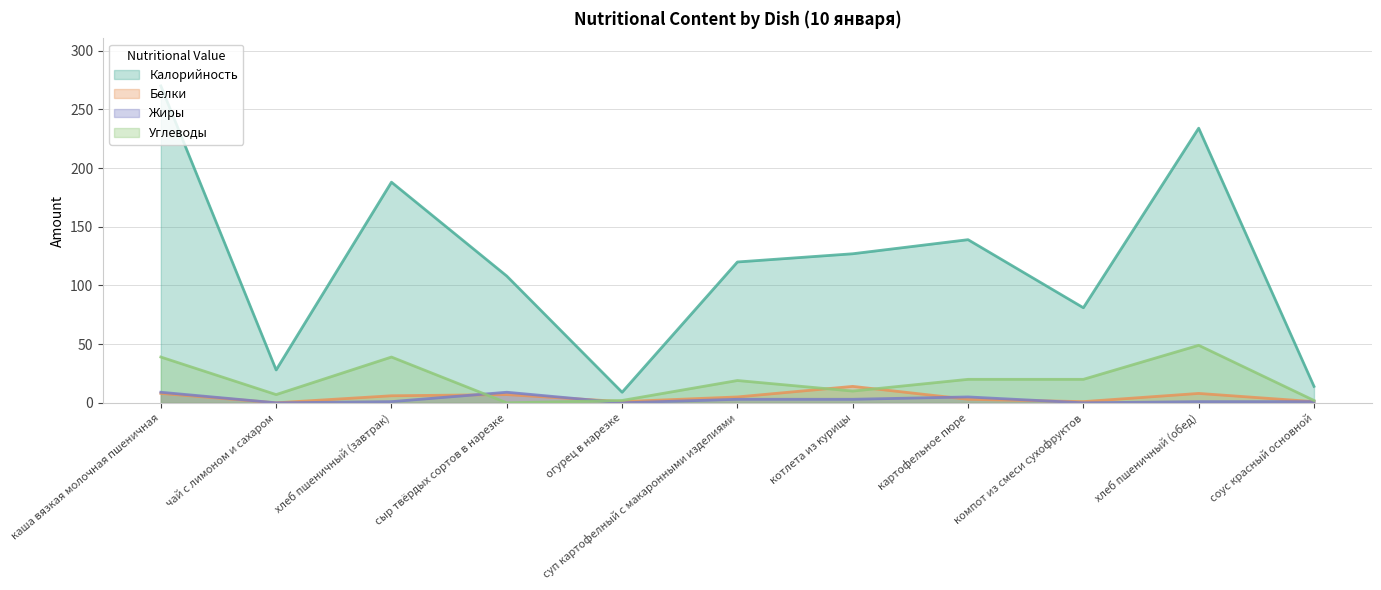

How many interior local valleys does the Белки series have?

3